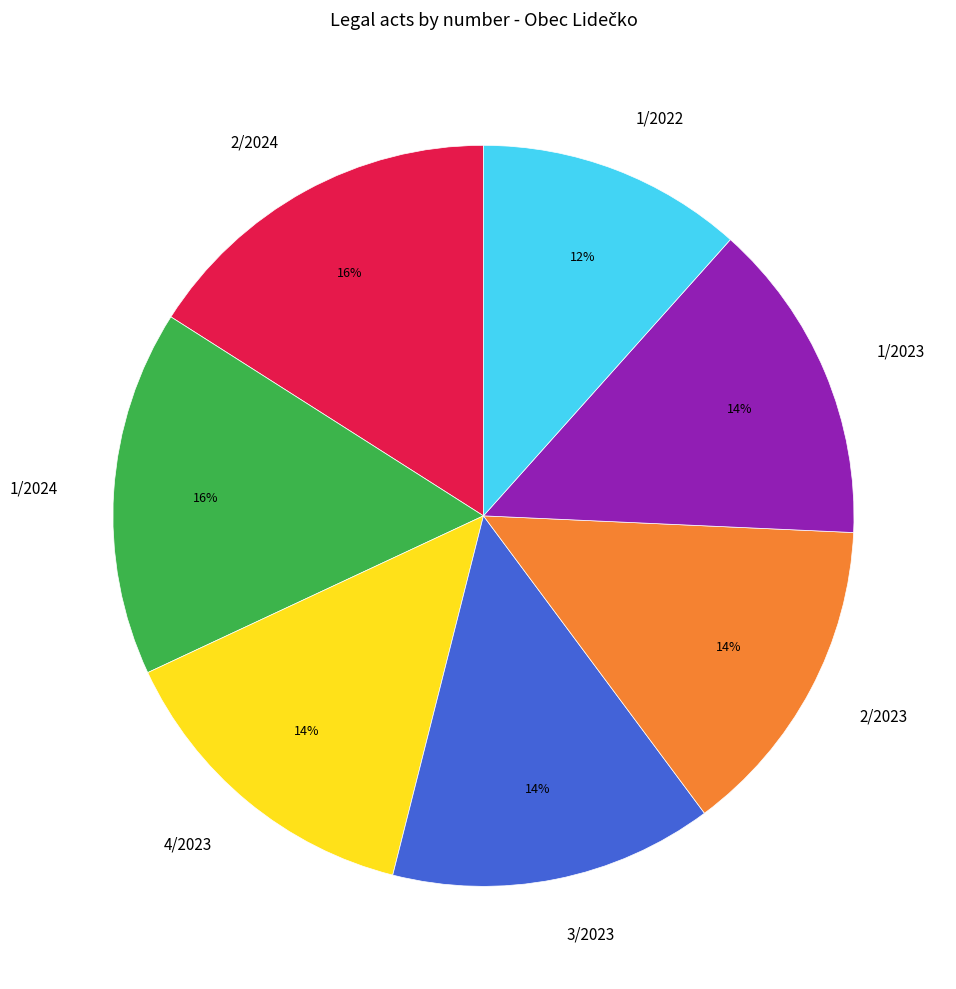

Which category has the smallest portion of the pie?

1/2022